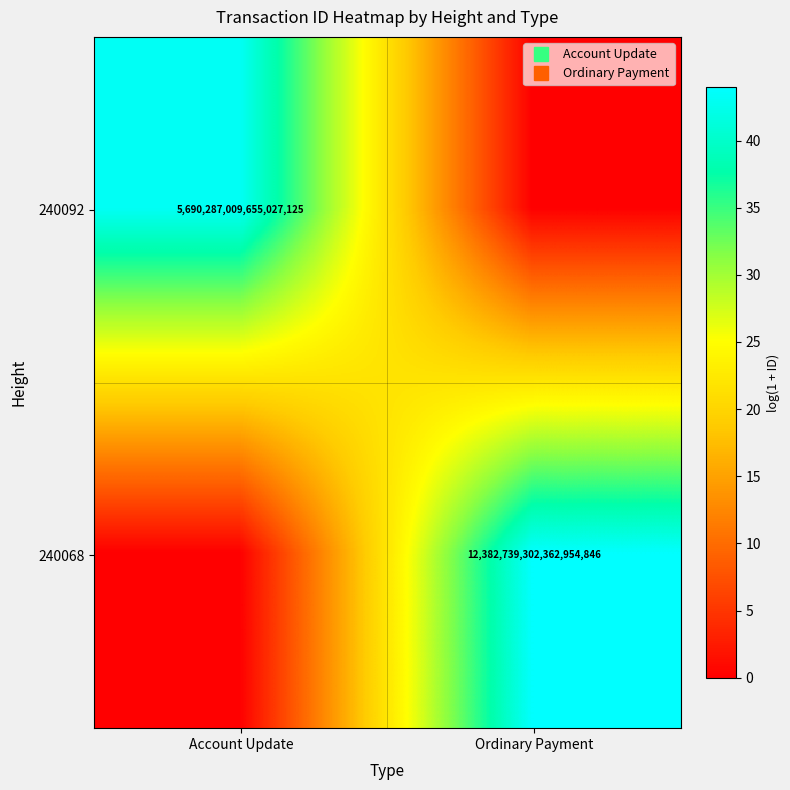

The 240068 series shows 0.0 at Account Update. True or false?

True